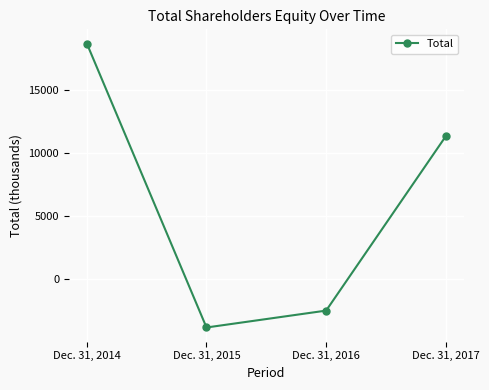

At which category does the chart reach its peak across all series?

Dec. 31, 2014